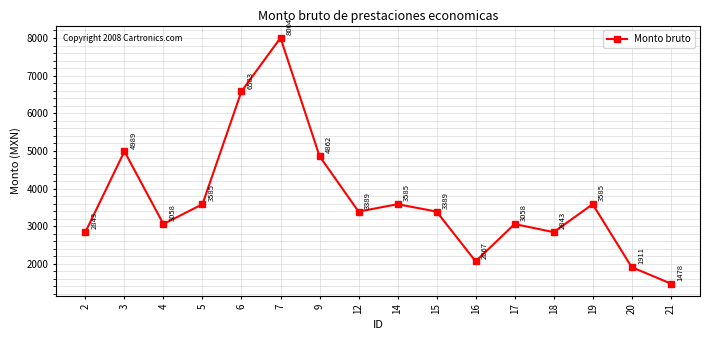

What is the ratio of the value at 16 to the value at 2?

0.7